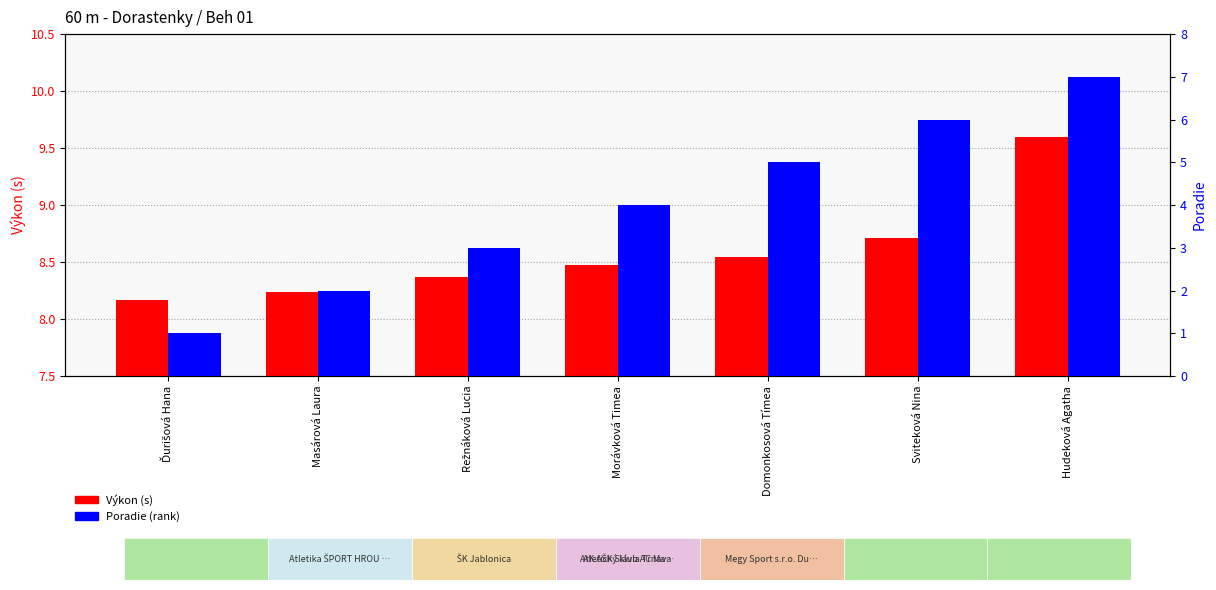

Reading left to right, extract all data points from this chart.

Výkon (s): 8.2	8.2	8.4	8.5	8.5	8.7	9.6
Poradie (rank): 1.0	2.0	3.0	4.0	5.0	6.0	7.0